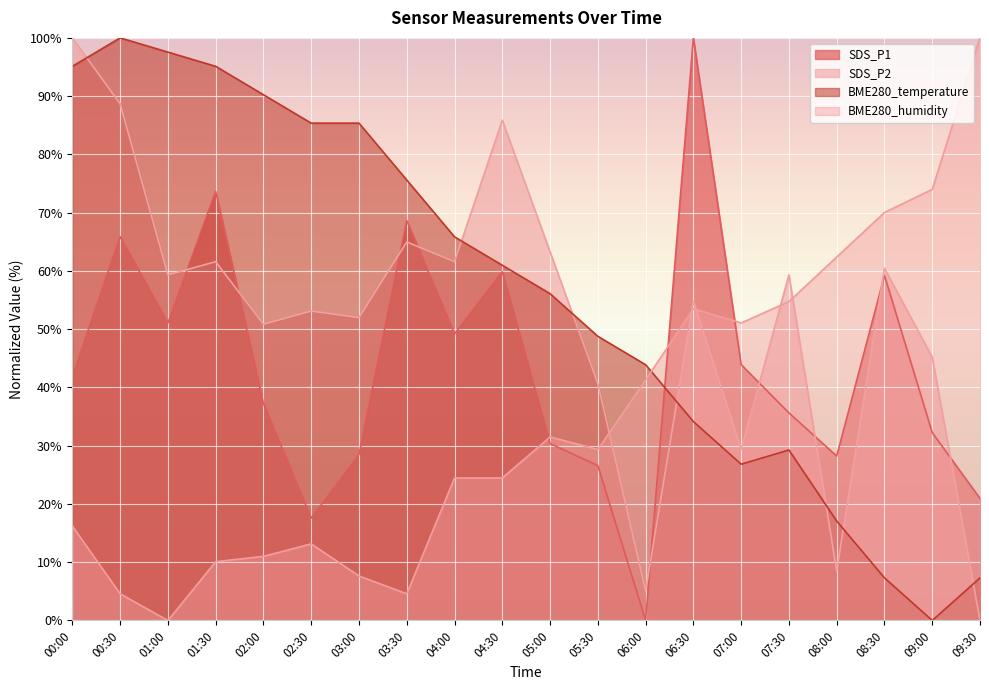

Count the number of categories in the chart.

20